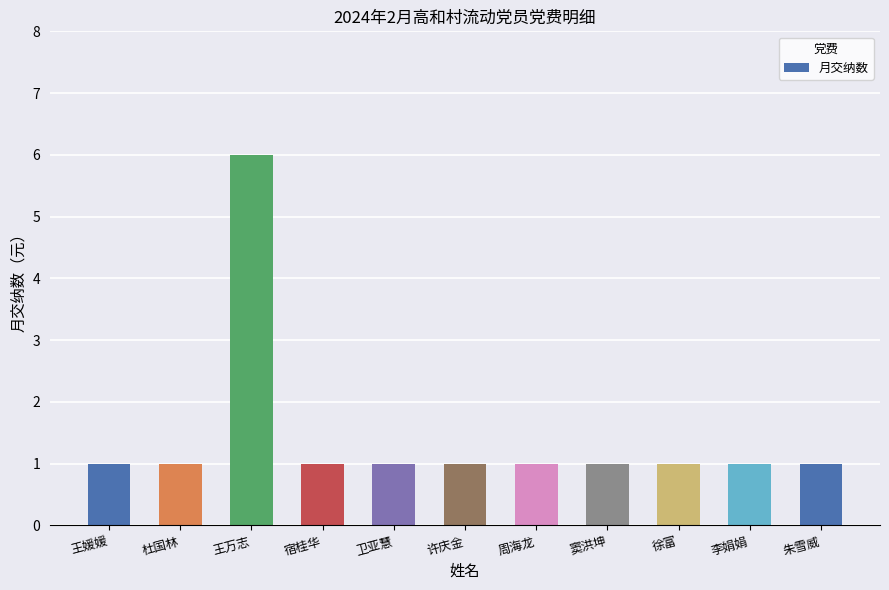

What position from the right is 杜国林?

10